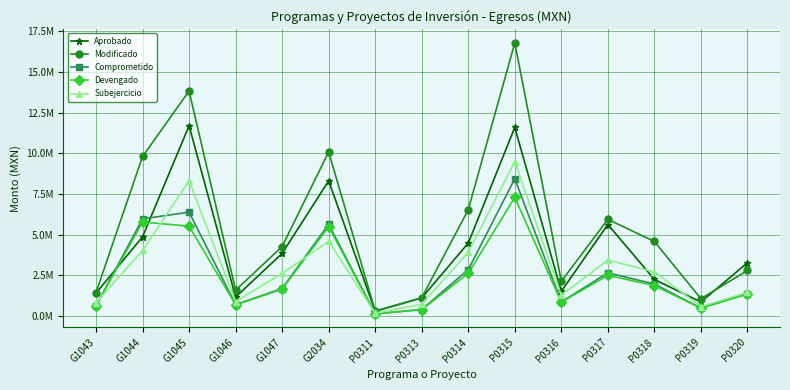

True or false: Comprometido and Modificado cross at least once.

False